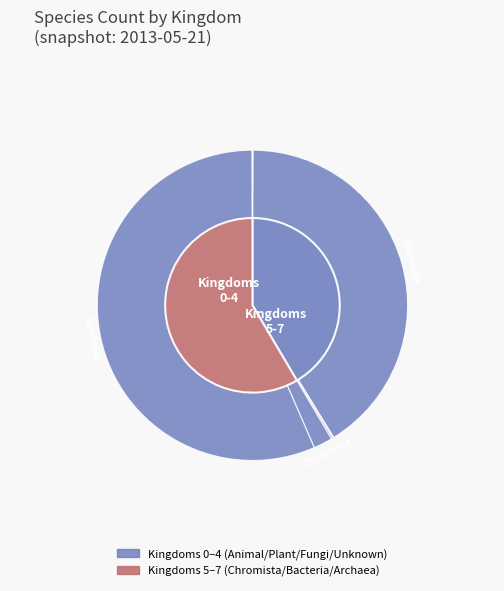

How much of the chart is everything except 3?

99.9%